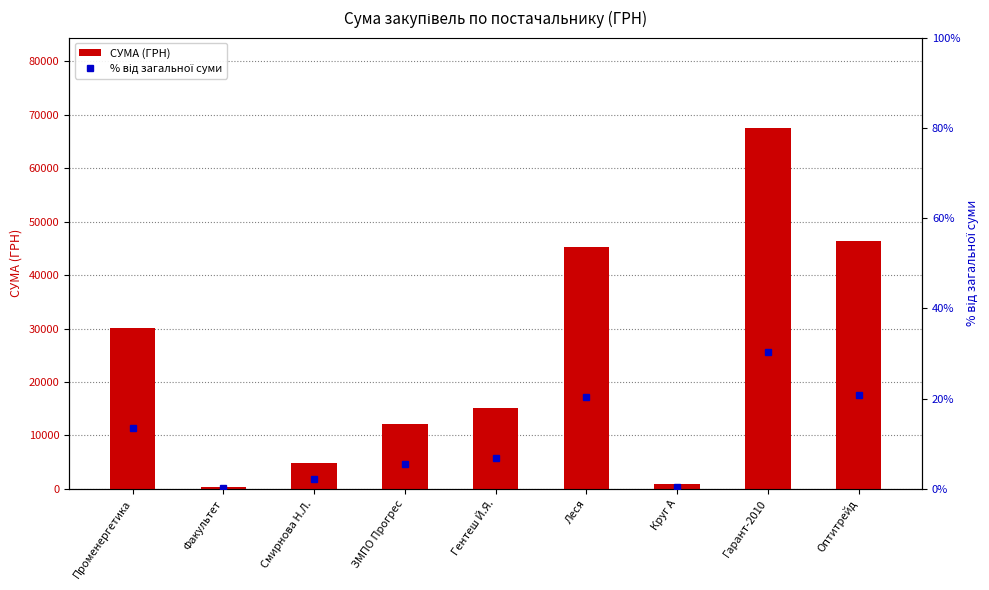

What are all the series names shown in the legend?

СУМА (ГРН), % від загальної суми